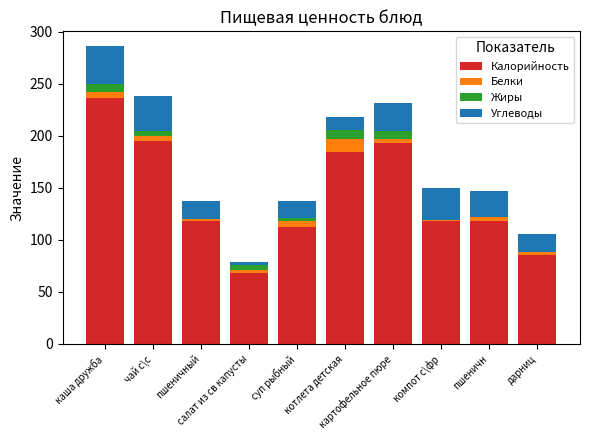

At which category is the sum across all series the highest?

каша дружба